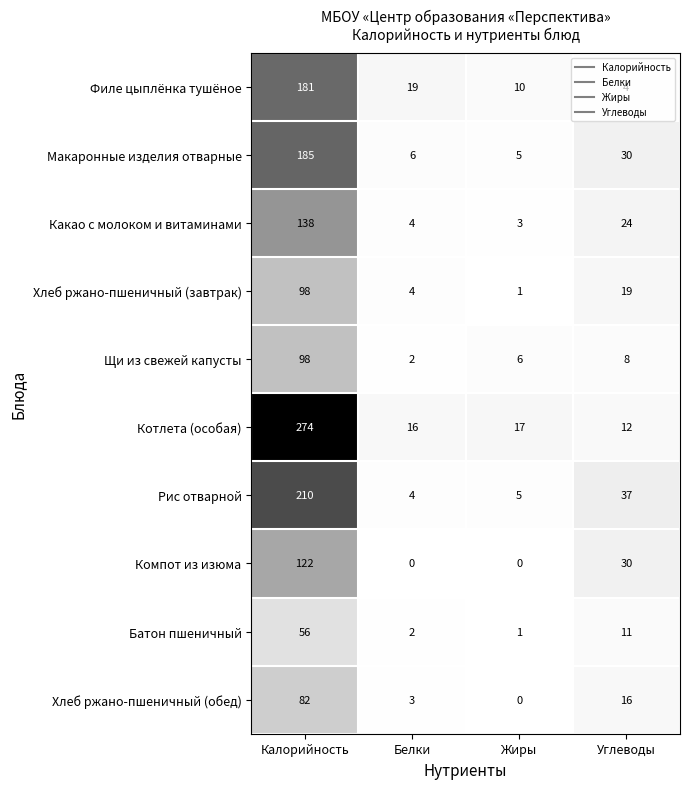

At which category is the sum across all series the highest?

Калорийность